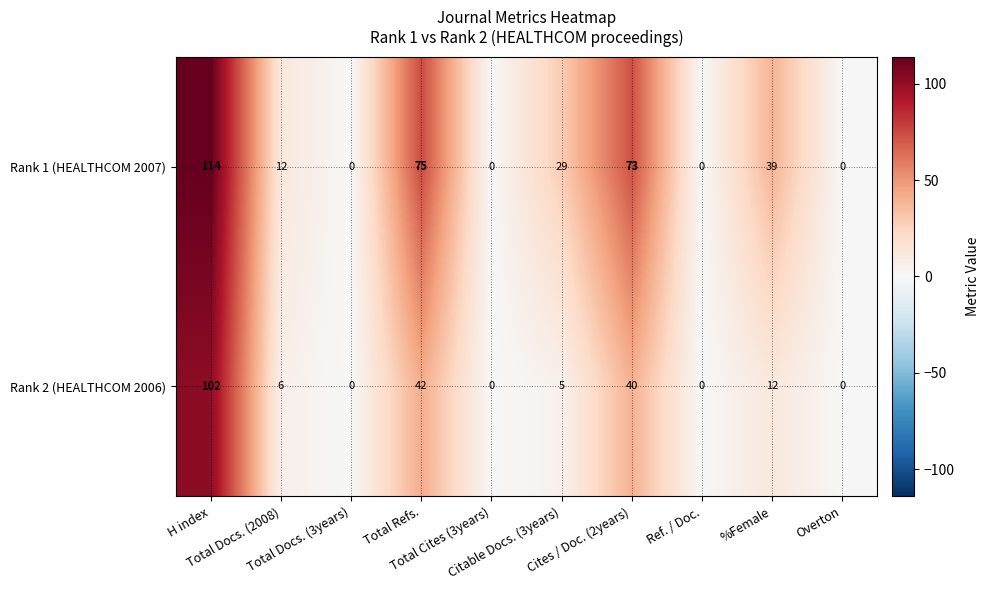

What is the maximum value shown in the chart?

114